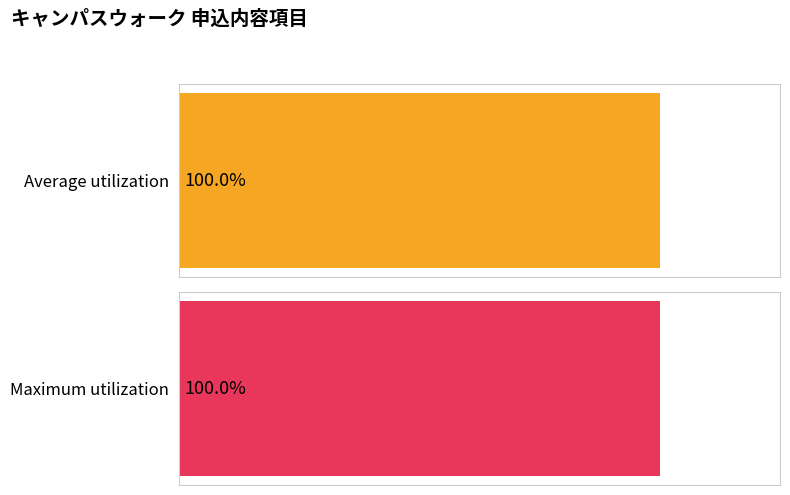

Is the value of Average utilization at 7 greater than the value of Maximum utilization at 7?

No